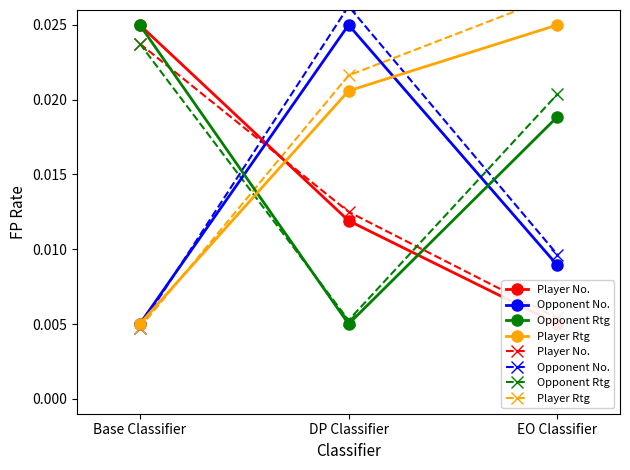

At which label is Player No. closest to 0?

EO Classifier